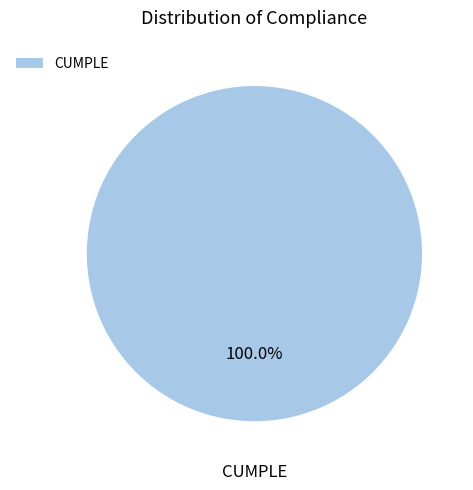

Is there any slice that represents more than half of the pie?

Yes